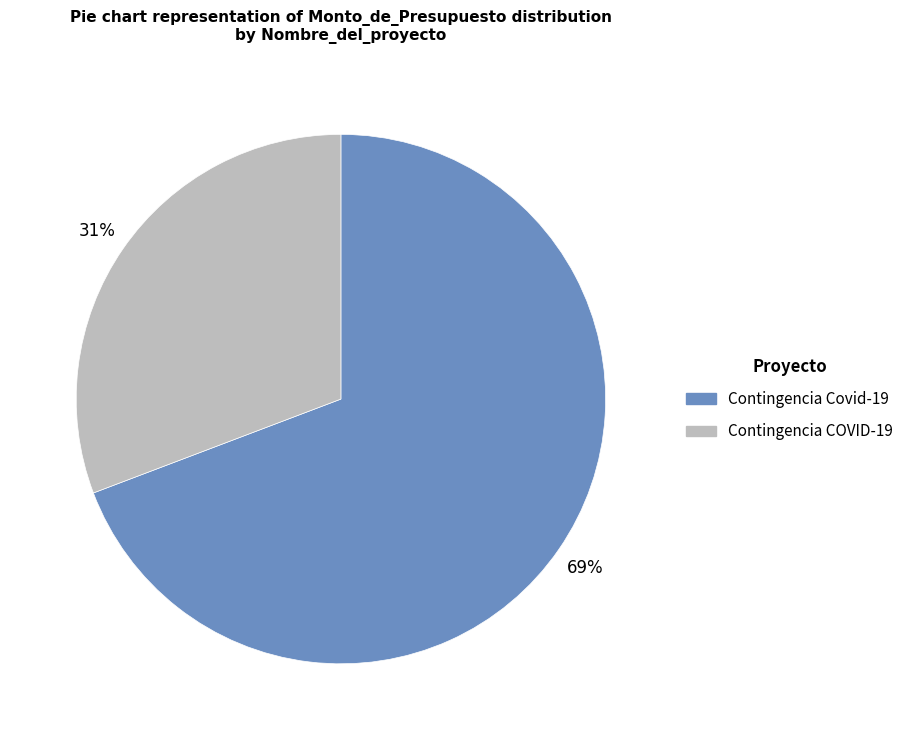

To the nearest percent, what is the difference between the largest and smallest slice percentages?

38%